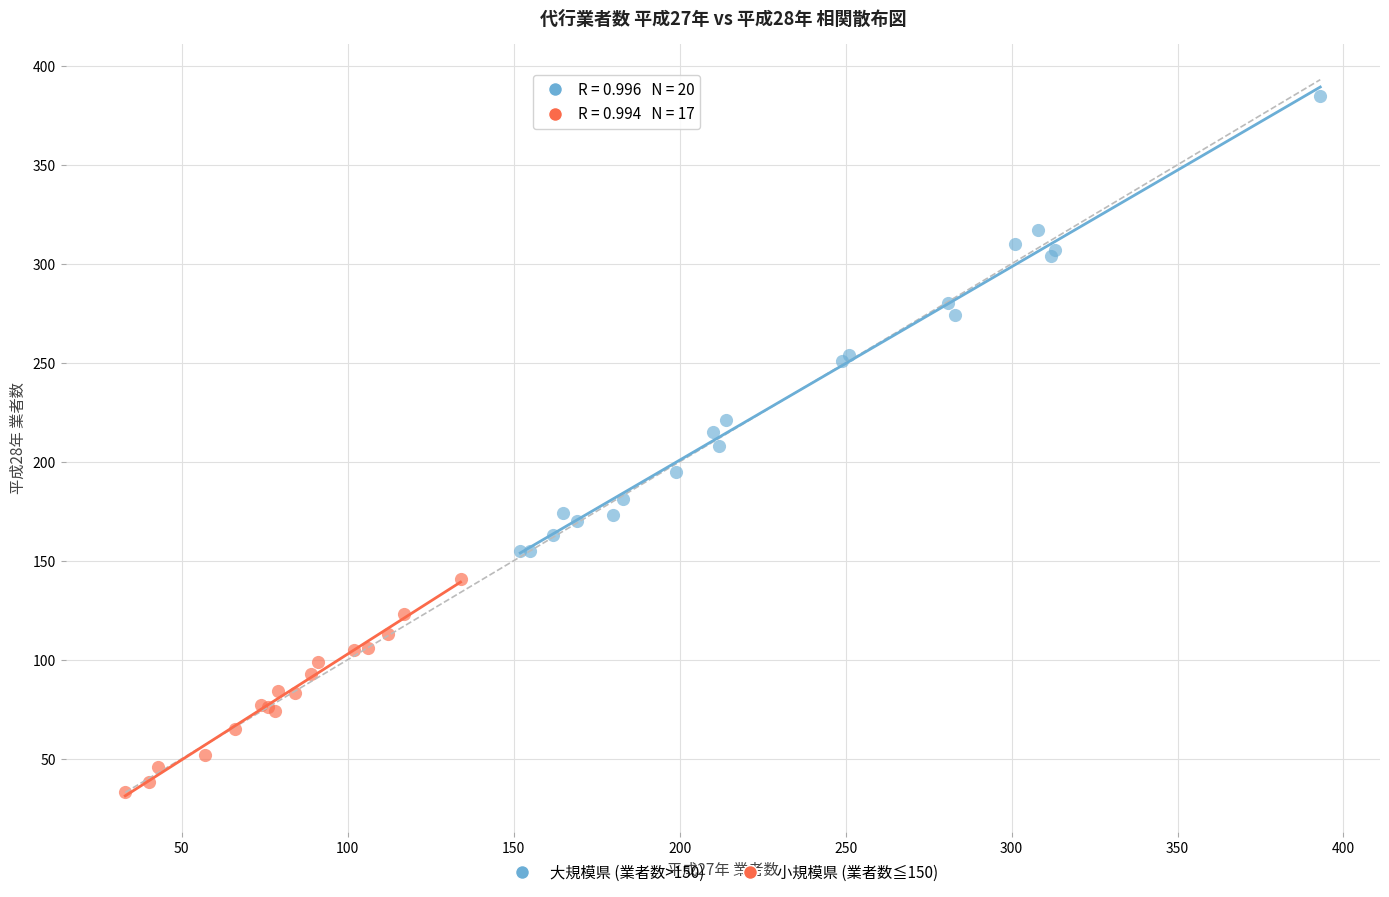

Which series reaches the maximum Y coordinate?

大規模県 (業者数>150)